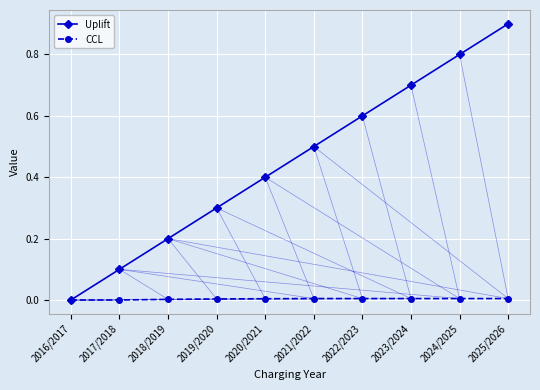

Rank the categories by Uplift value from lowest to highest.

2016/2017, 2017/2018, 2018/2019, 2019/2020, 2020/2021, 2021/2022, 2022/2023, 2023/2024, 2024/2025, 2025/2026